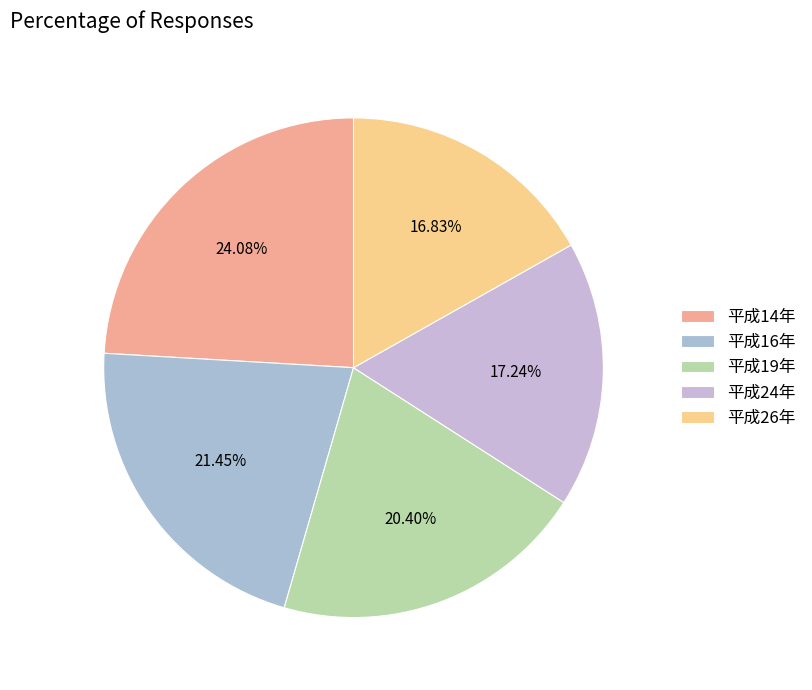

The 平成24年 slice represents 17% of the pie. True or false?

True